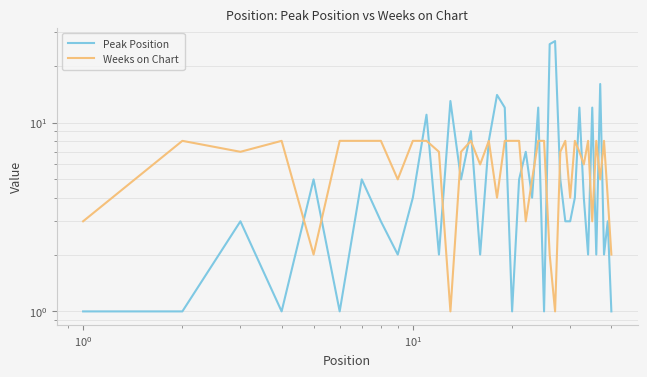

Reading left to right, list all the values displayed in this chart.

Peak Position: 1	1	3	1	5	1	5	3	2	4	11	2	13	5	9	2	8	14	12	1	5	7	4	12	1	26	27	5	3	3	4	12	4	2	12	2	16	2	3	1
Weeks on Chart: 3	8	7	8	2	8	8	8	5	8	8	7	1	7	8	6	8	4	8	8	8	3	5	8	8	2	1	7	8	4	8	7	6	8	3	8	5	8	4	2